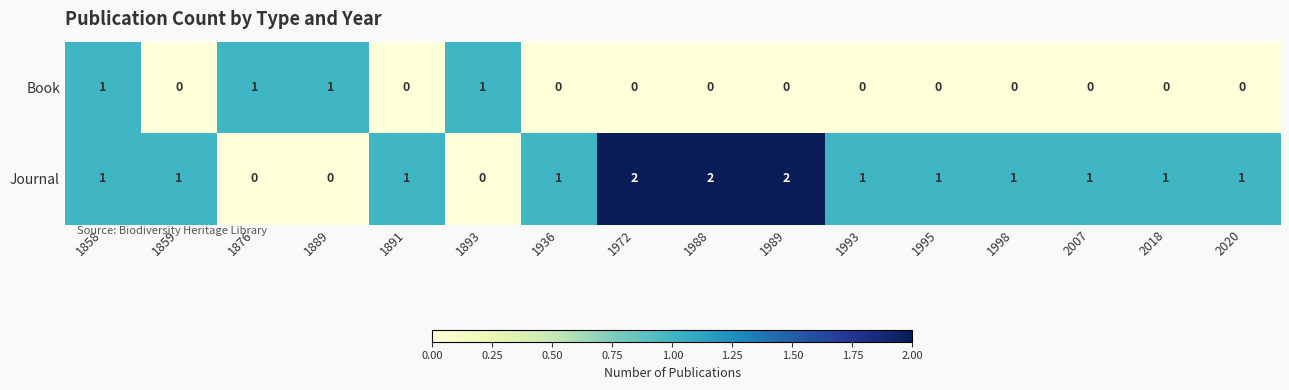

List the series in order of their peak value, lowest first.

Book, Journal